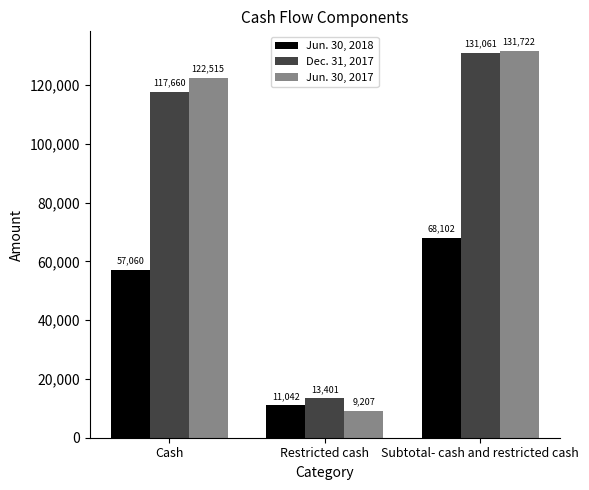

Does the chart contain any negative values?

No